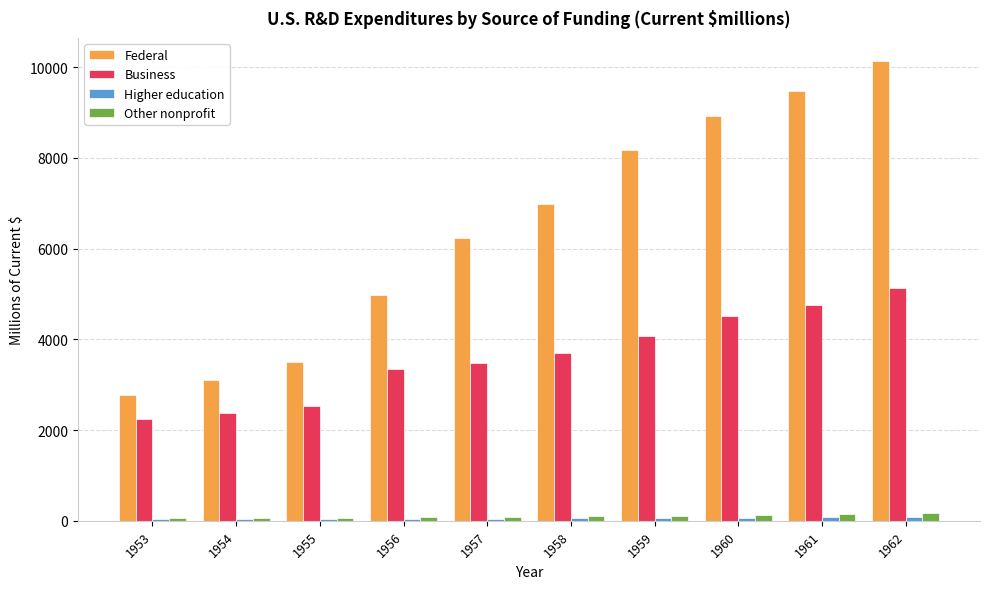

What is the sum of all Federal values?

64282